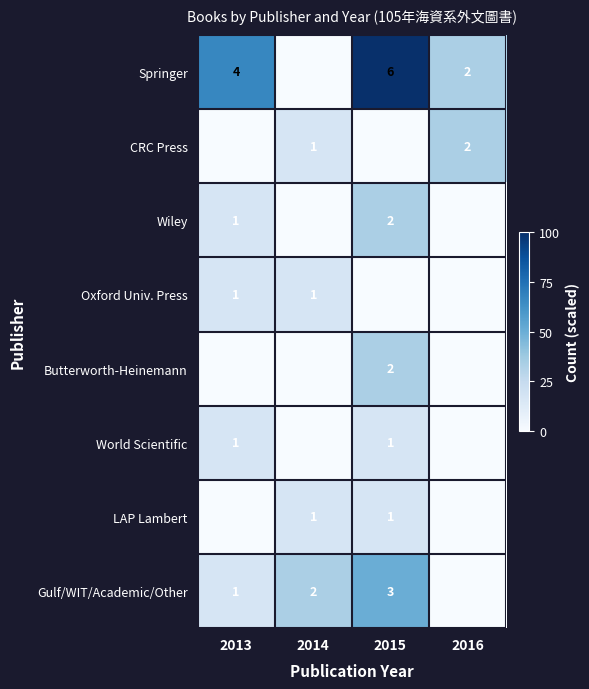

Which label corresponds to the largest value in the chart?

2015